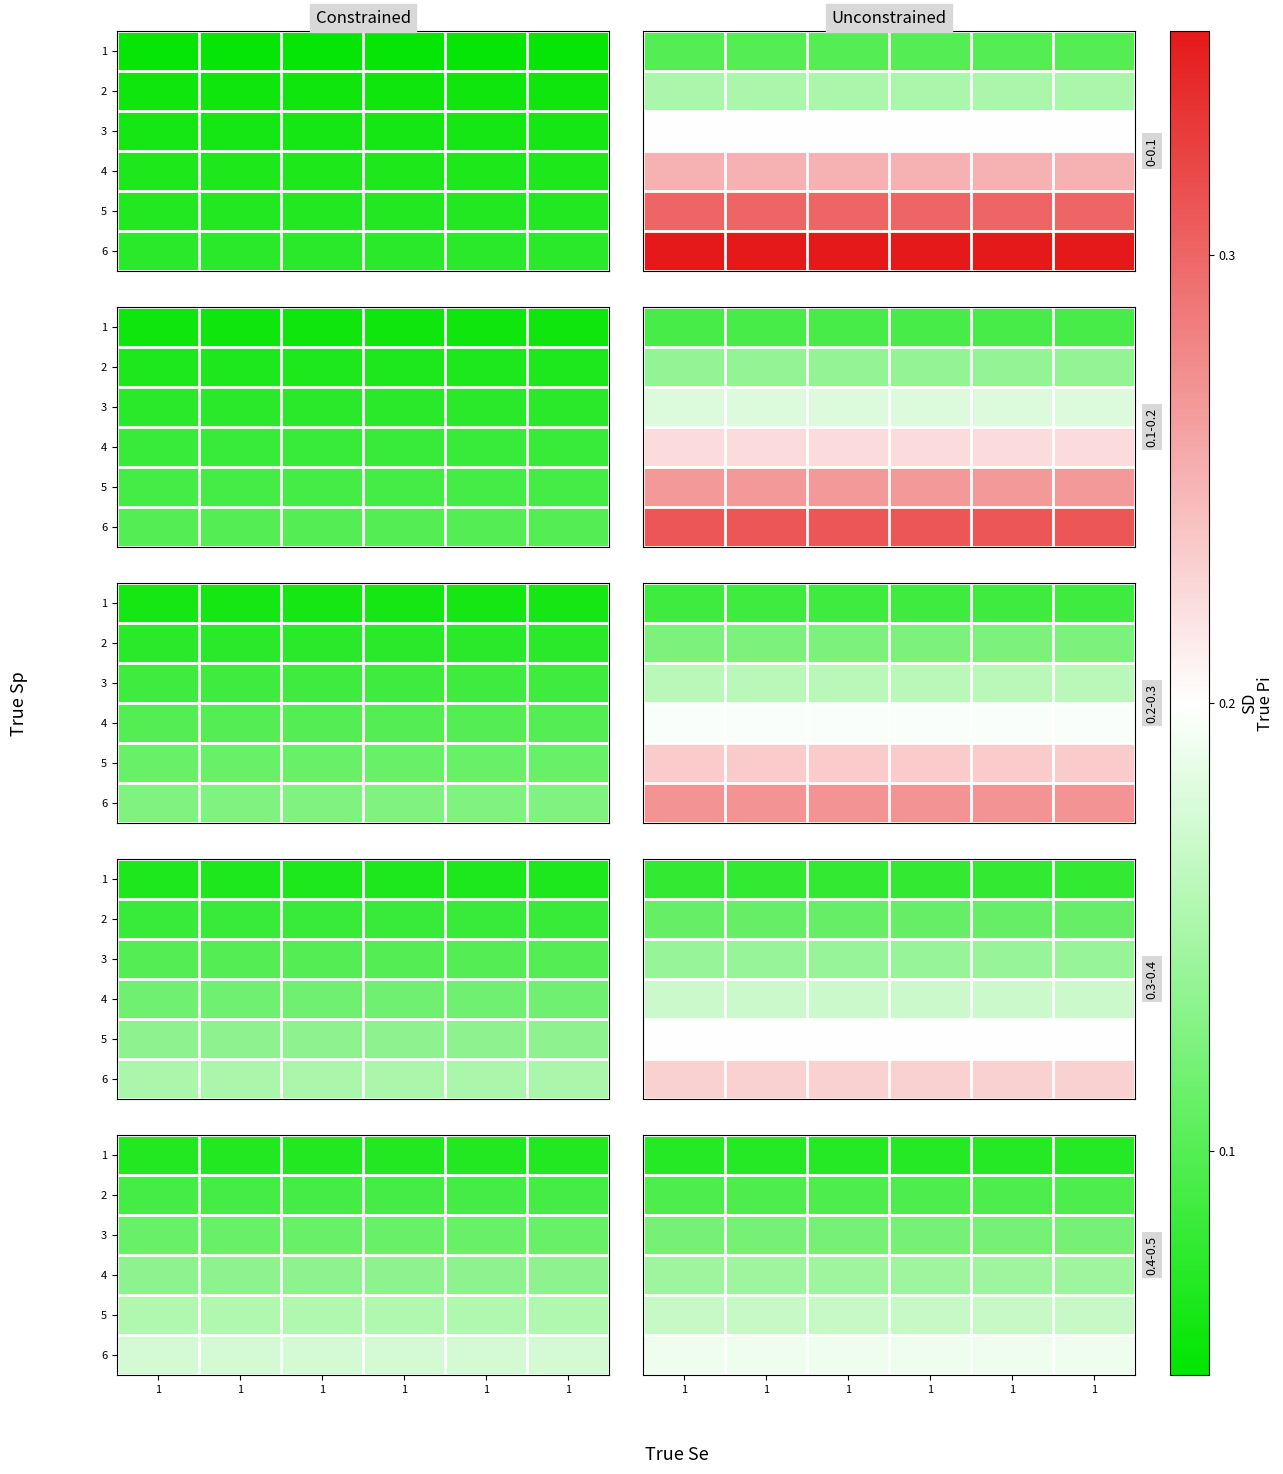

Which category has the lowest value across all series?

1